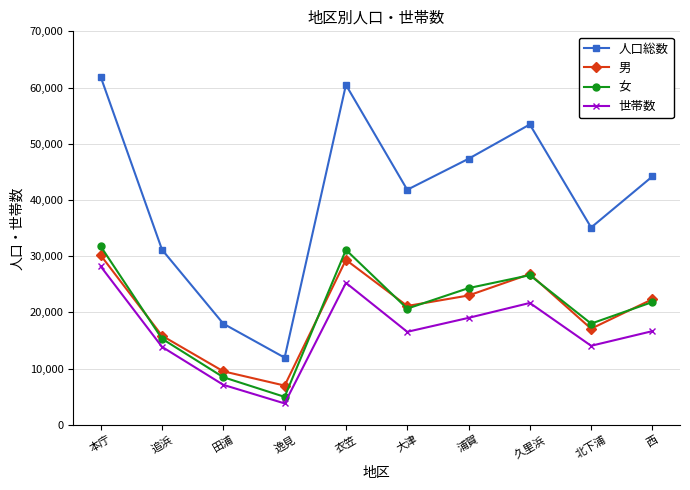

How many lines are shown in the chart?

4